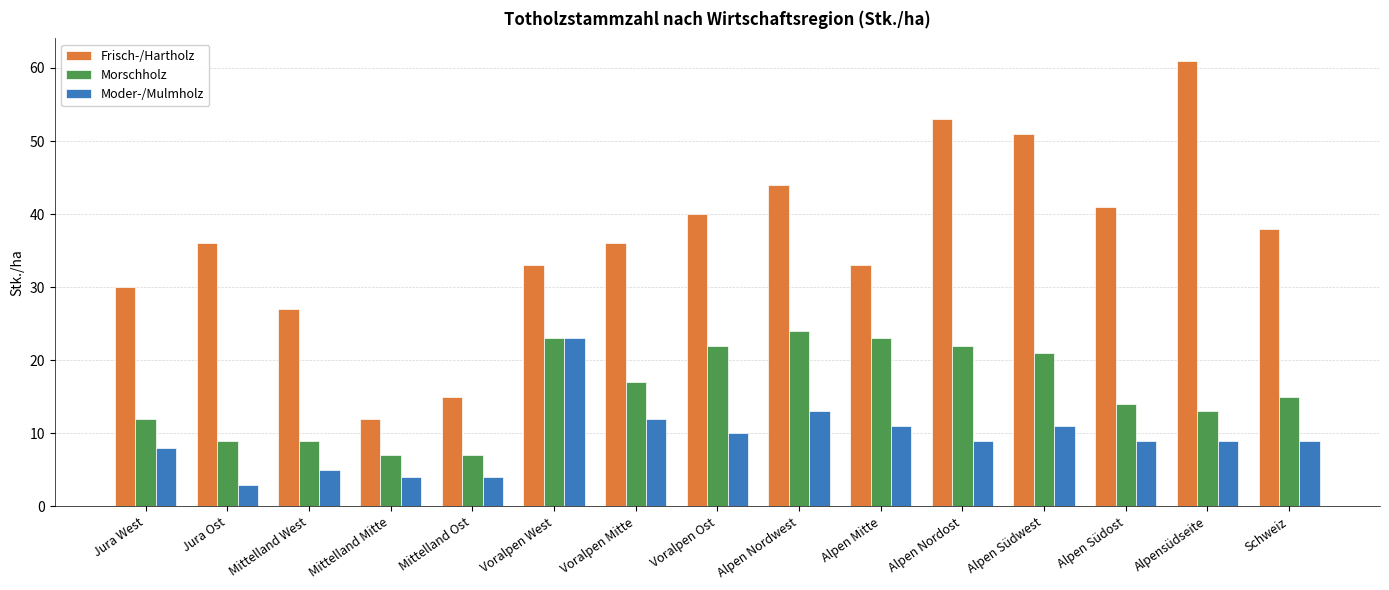

Which series has the largest total across all categories?

Frisch-/Hartholz